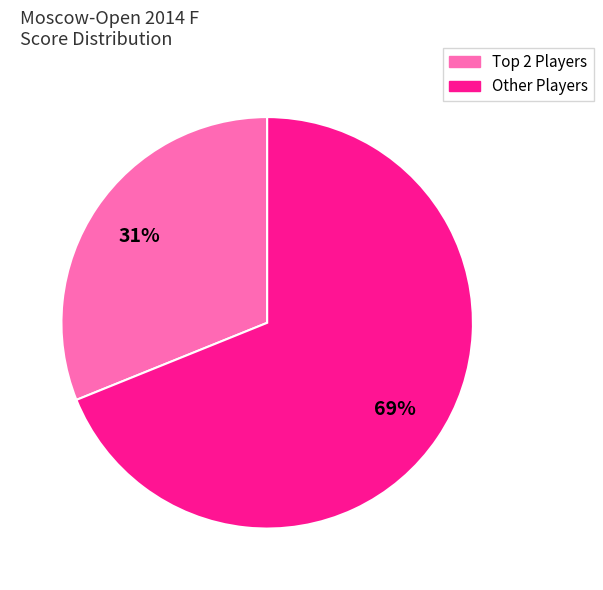

To the nearest percent, what is the average slice percentage?

50%